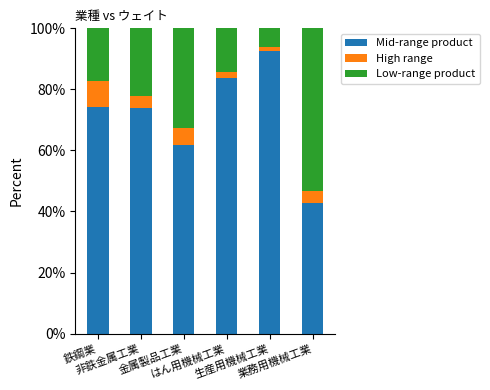

What is the highest value of the Mid-range product series?

92.6